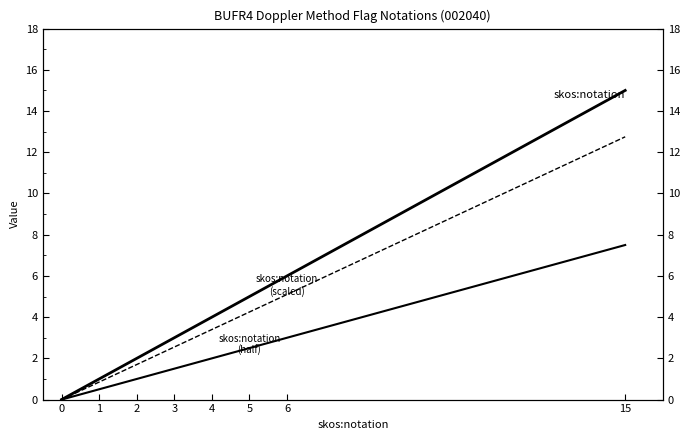

How many data points does each series have?

8